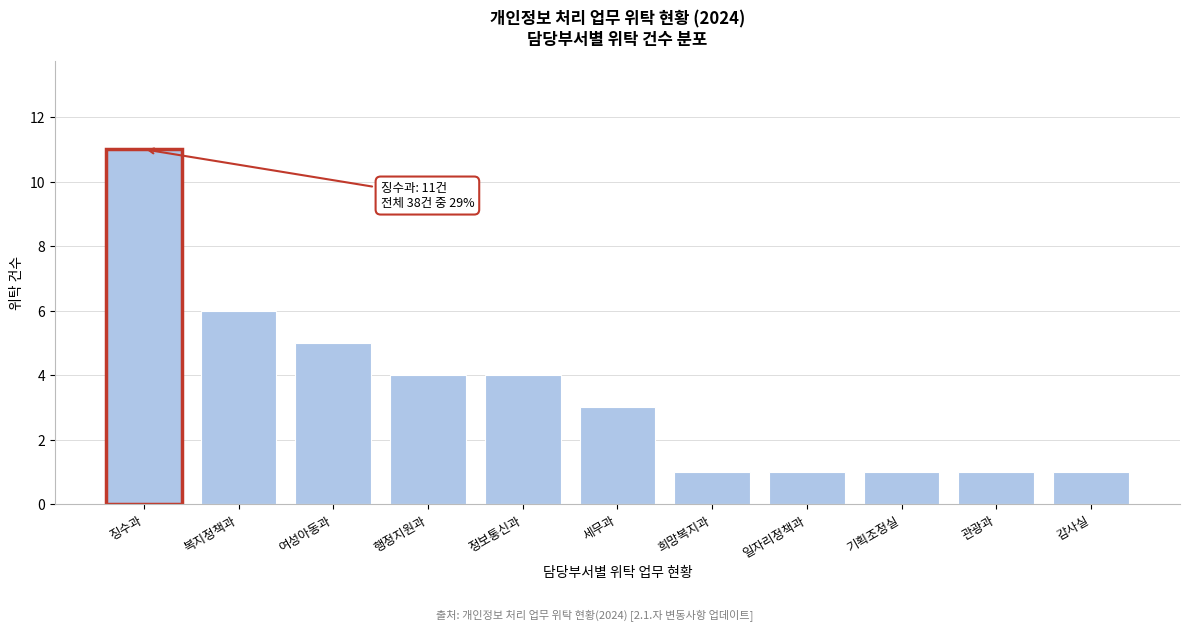

Reading right to left, transcribe all the data shown in this chart.

감사실=1	관광과=1	기획조정실=1	일자리정책과=1	희망복지과=1	세무과=3	정보통신과=4	행정지원과=4	여성아동과=5	복지정책과=6	징수과=11